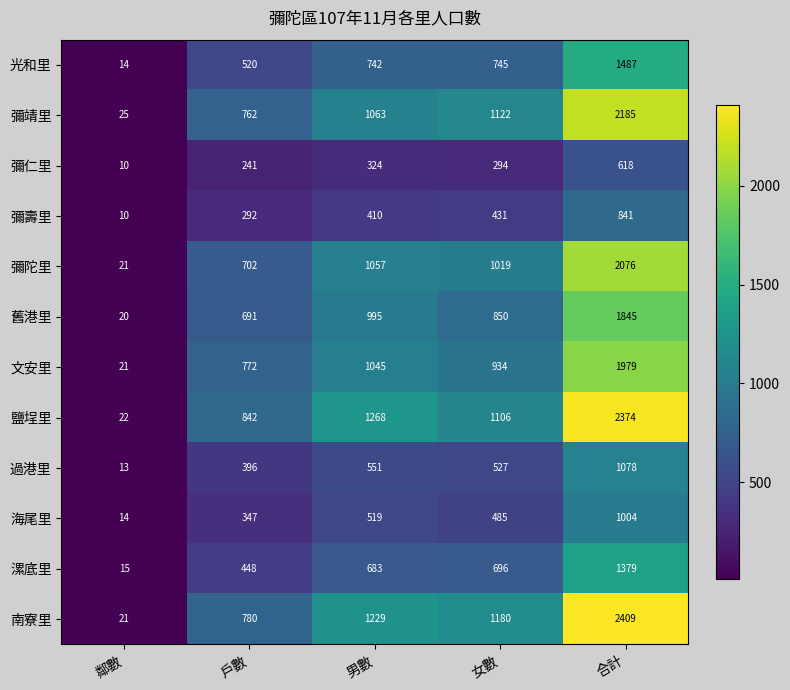

What is the average value of the 光和里 series?

702